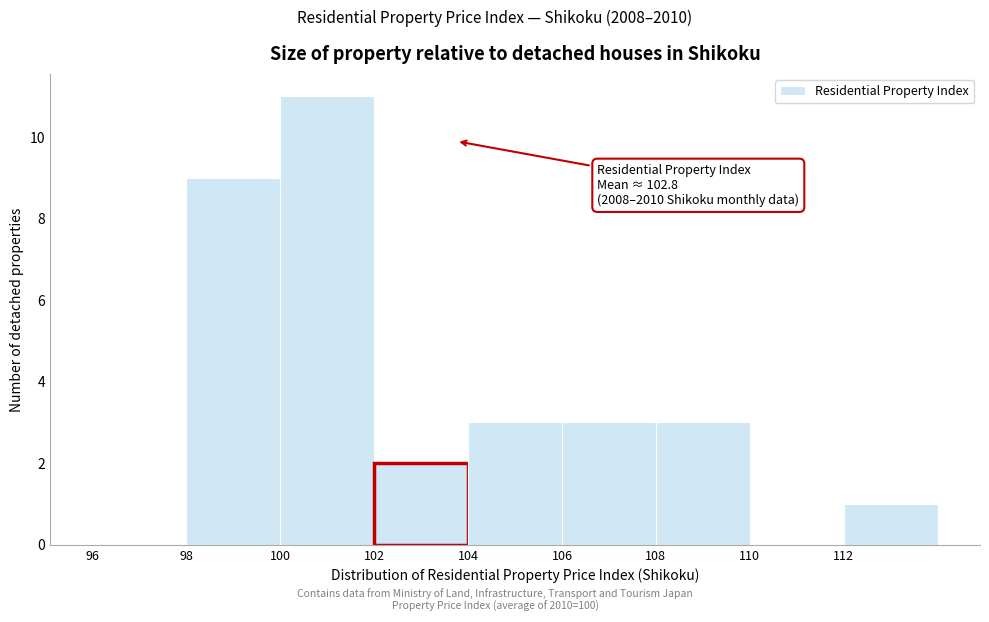

Which range on the x-axis has the tallest bar?

100 to 102